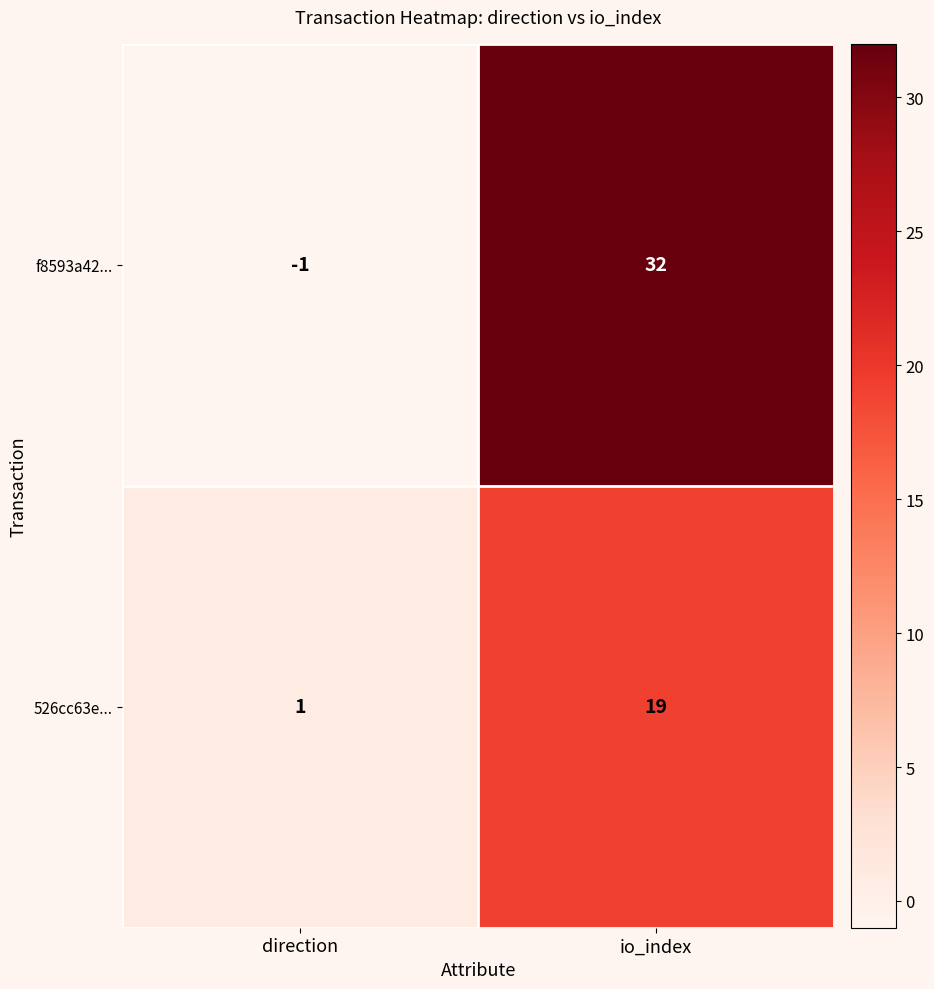

What is the sum of all f8593a42... values?

31